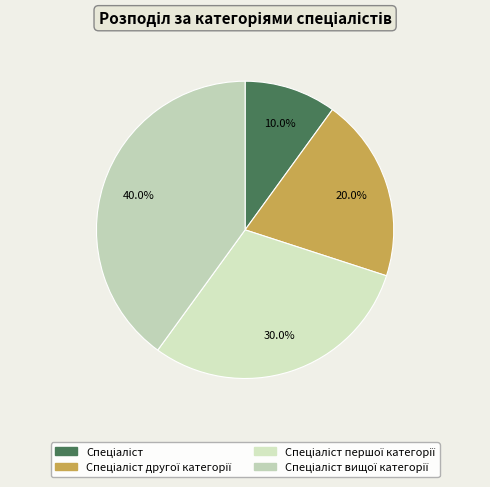

Rank the categories by value from lowest to highest.

Спеціаліст, Спеціаліст другої категорії, Спеціаліст першої категорії, Спеціаліст вищої категорії